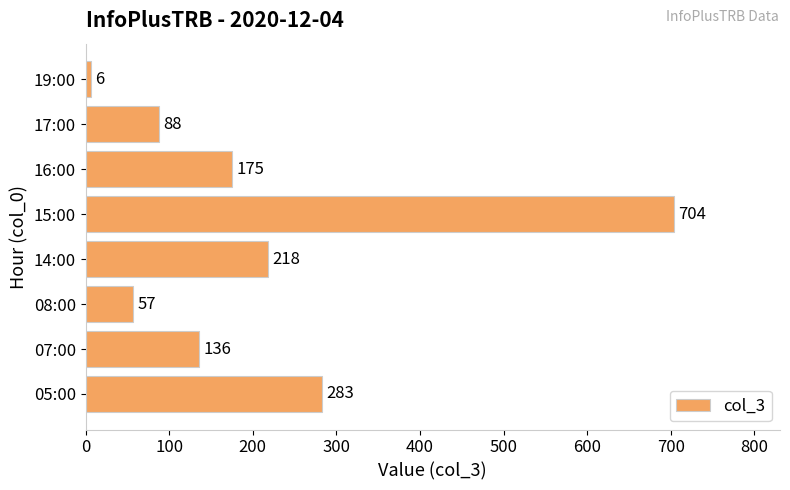

What is the difference between the maximum and second lowest values?

647